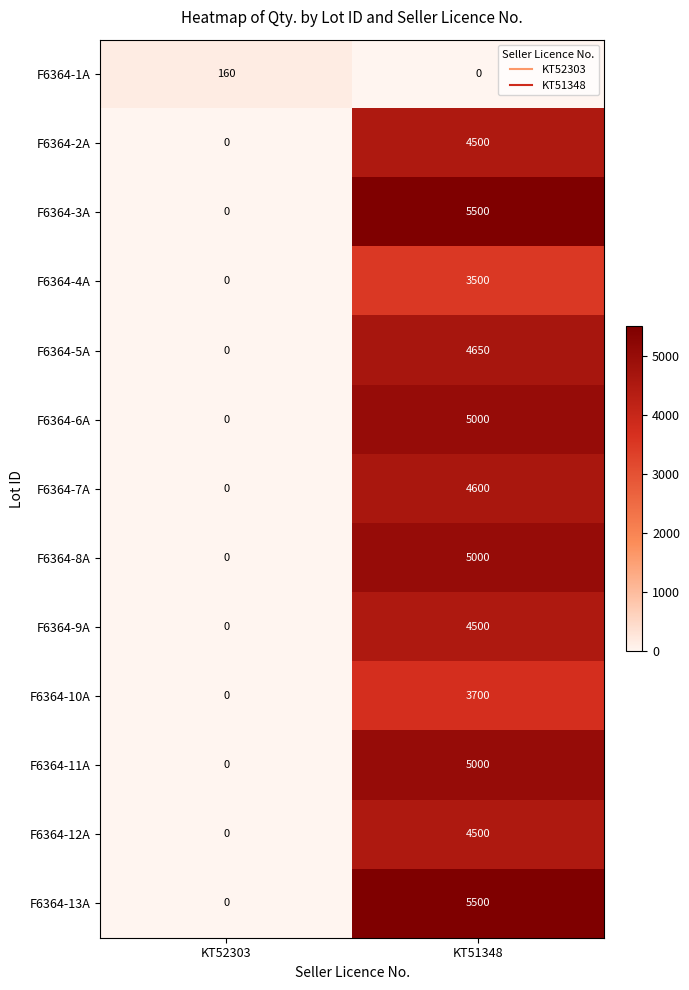

What is the difference between the F6364-7A values at KT52303 and KT51348?

4600